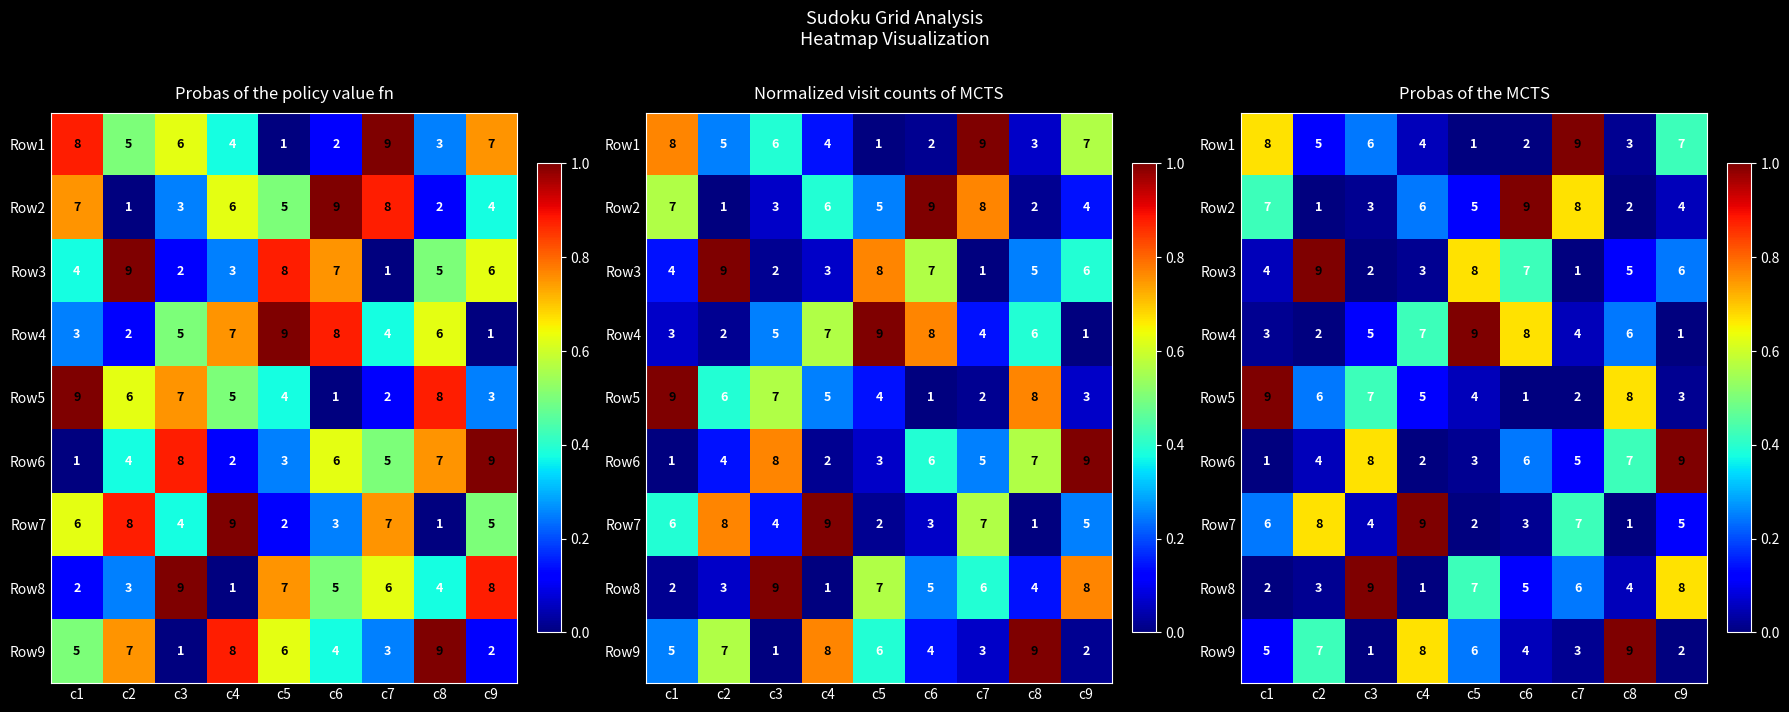

Which label corresponds to the smallest value in the chart?

c5